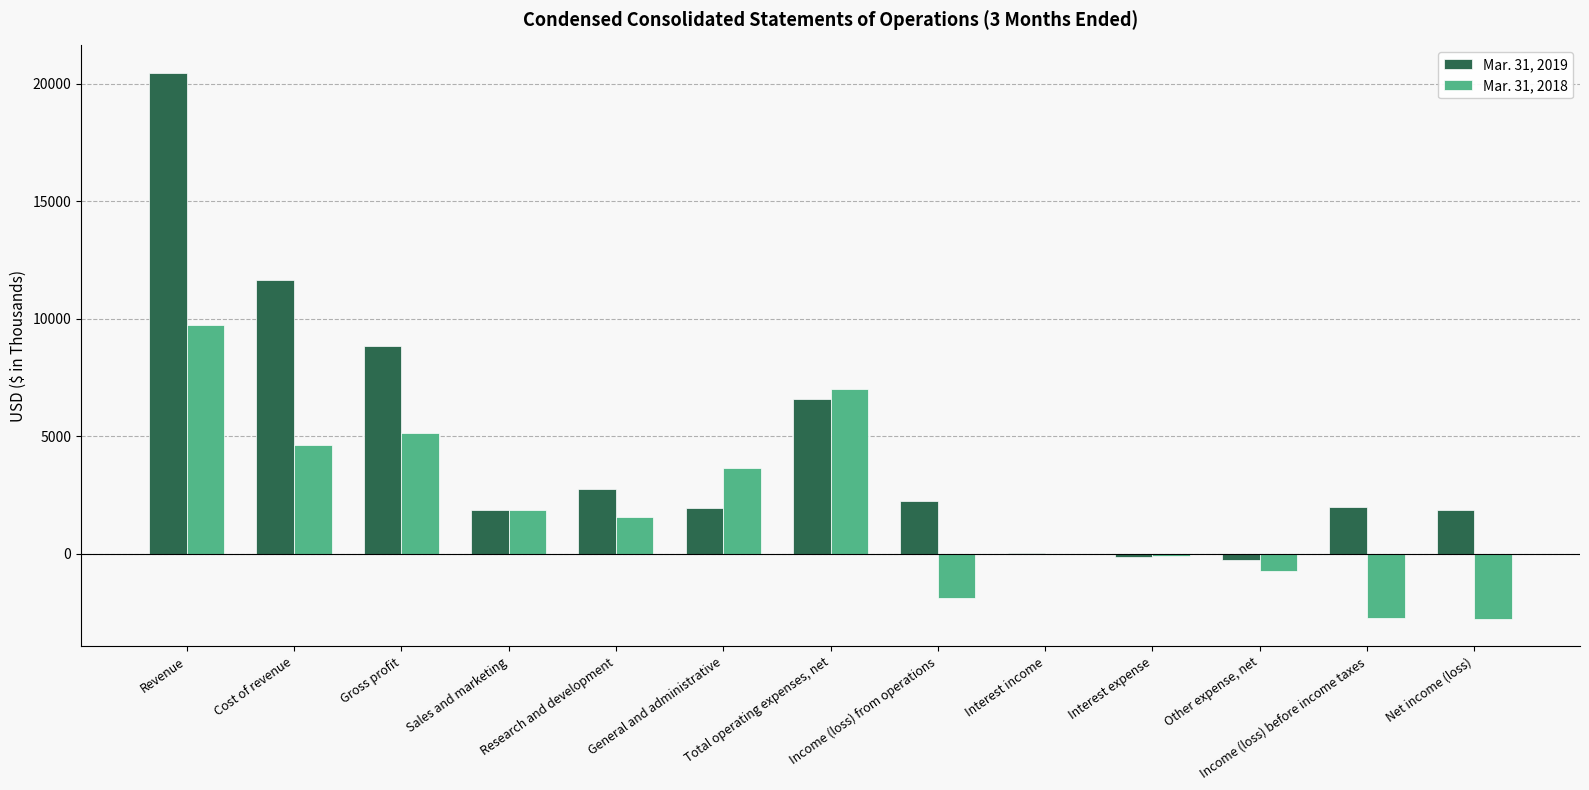

Which series has the largest total across all categories?

Mar. 31, 2019